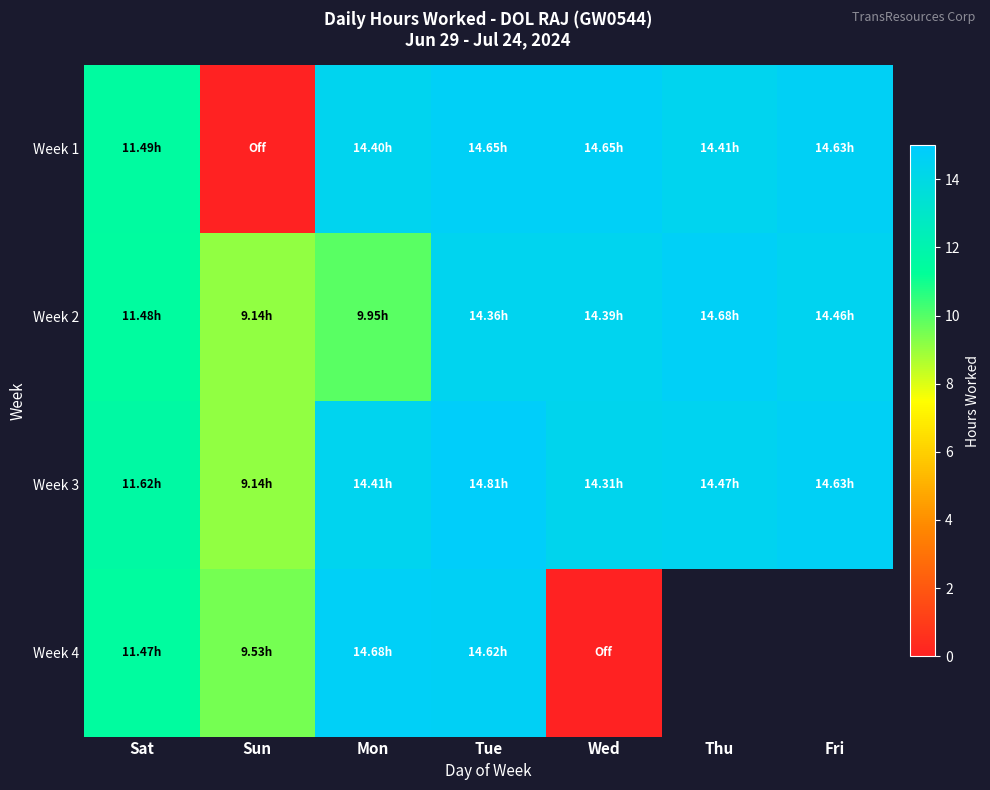

The Week 3 series shows 11.6 at Sat. True or false?

True